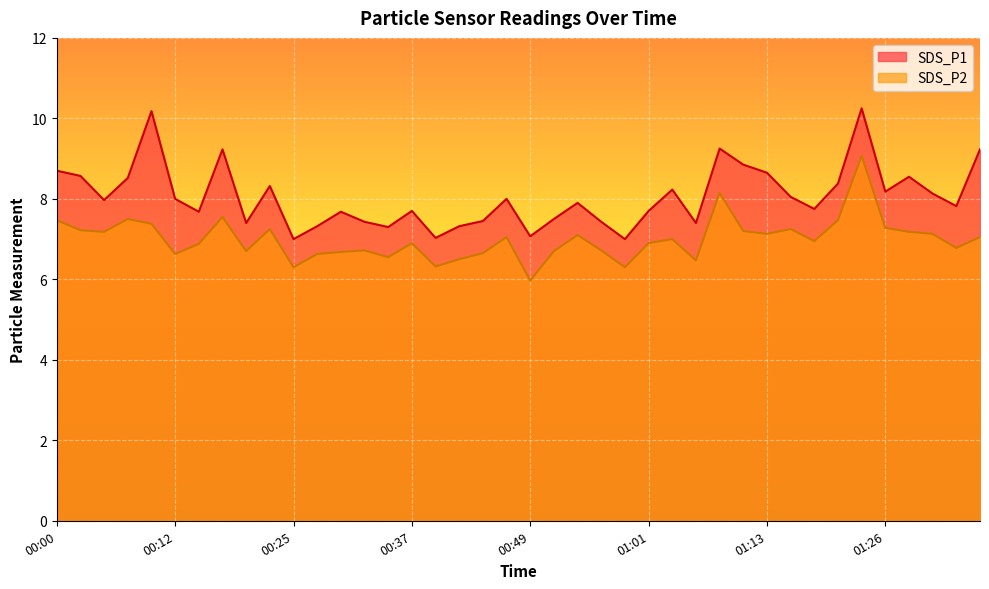

The SDS_P2 series shows 6.9 at 01:01. True or false?

True